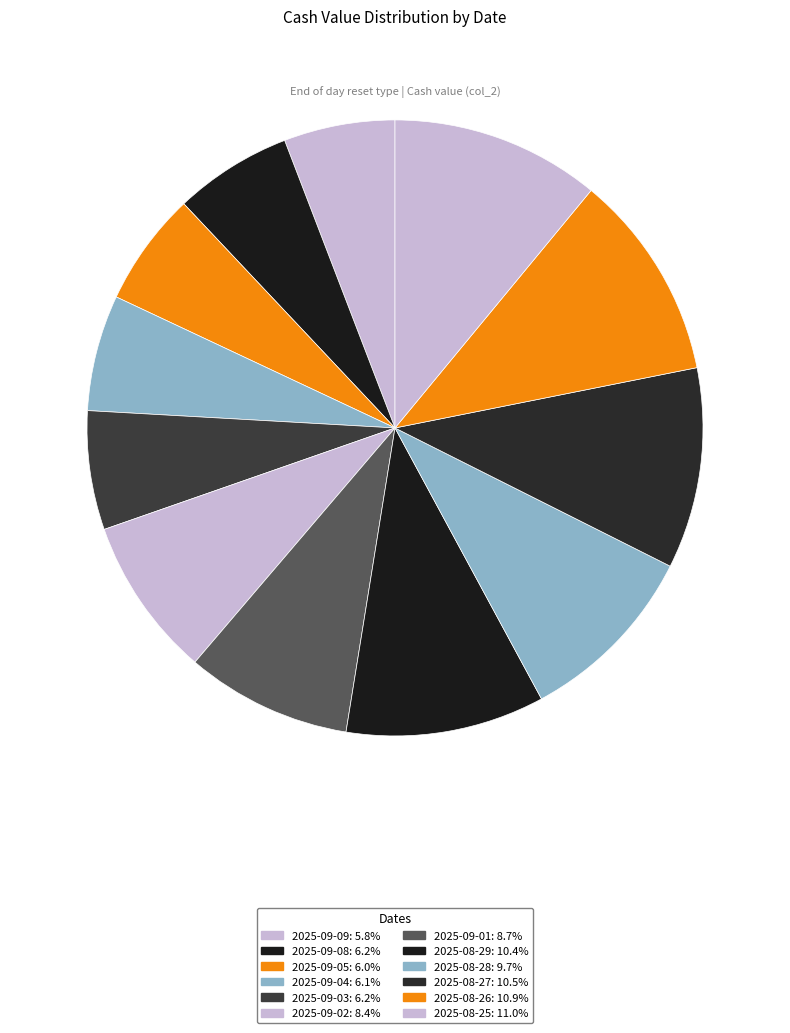

Do 2025-09-09 and 2025-09-05 together represent more than half of the pie?

No